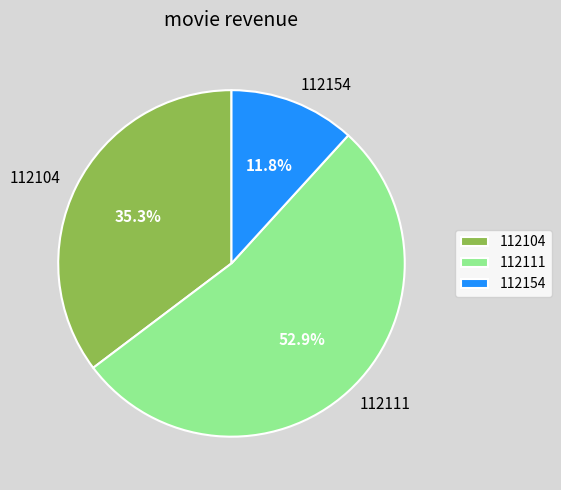

How many slices are in this pie chart?

3